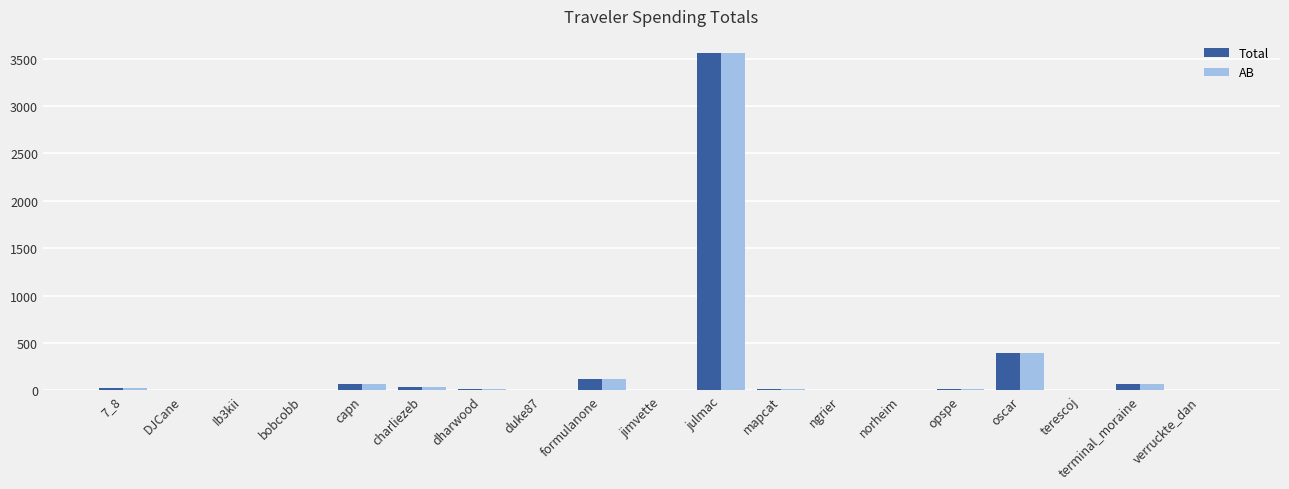

What is the sum of all AB values?

4316.2